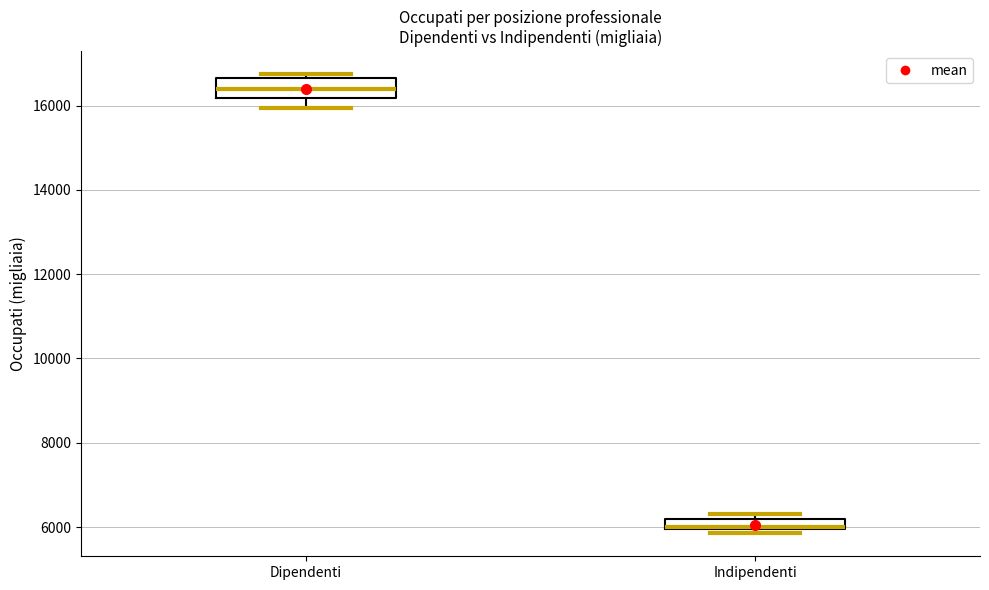

Where does the median line of the box for Dipendenti sit on the y-axis? The values are not printed on the chart, so give them approximately, as read against the axis.

16400